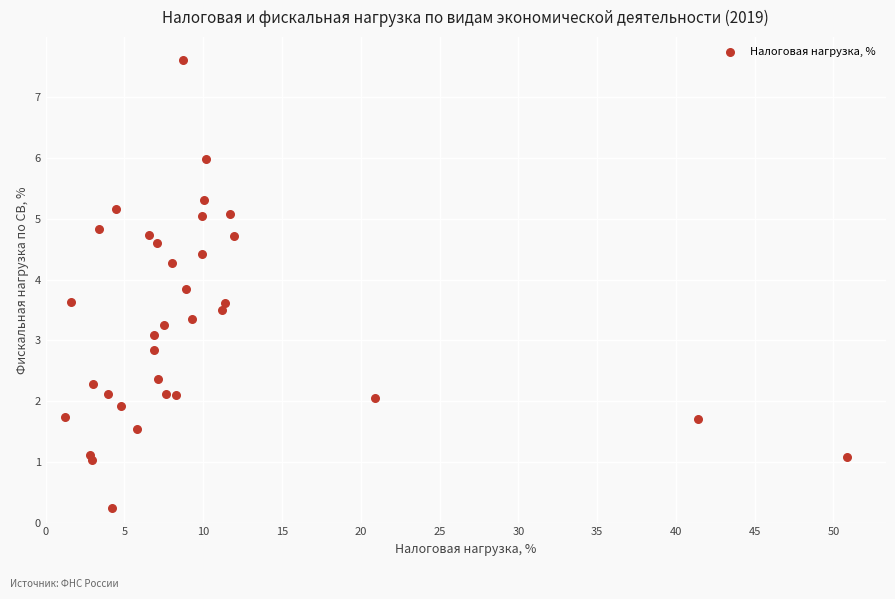

What is the range of X values (max minus min)?

49.6